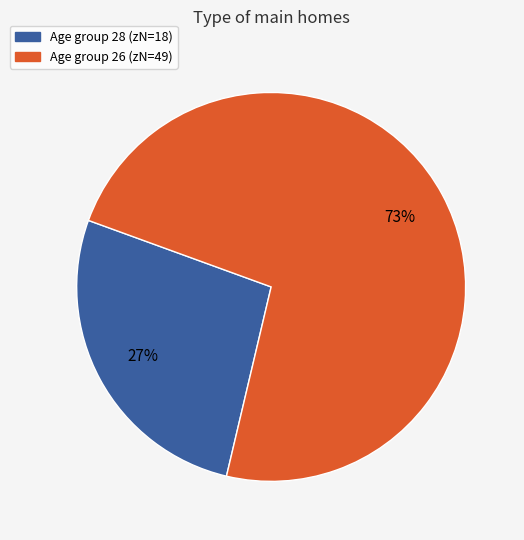

Is there a majority slice in this chart?

Yes